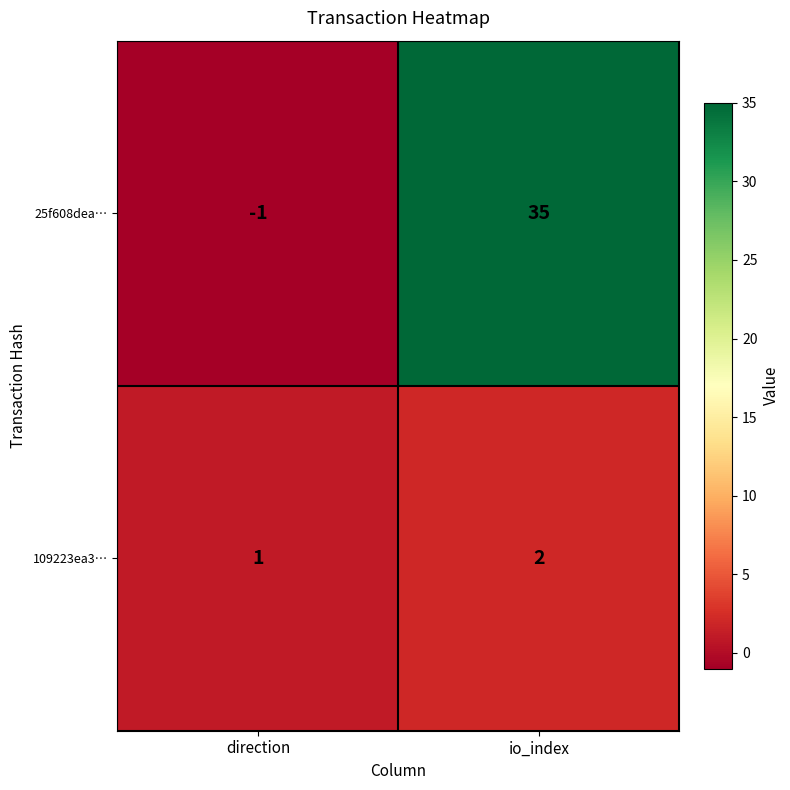

Which series changed the most between direction and io_index?

25f608dea…